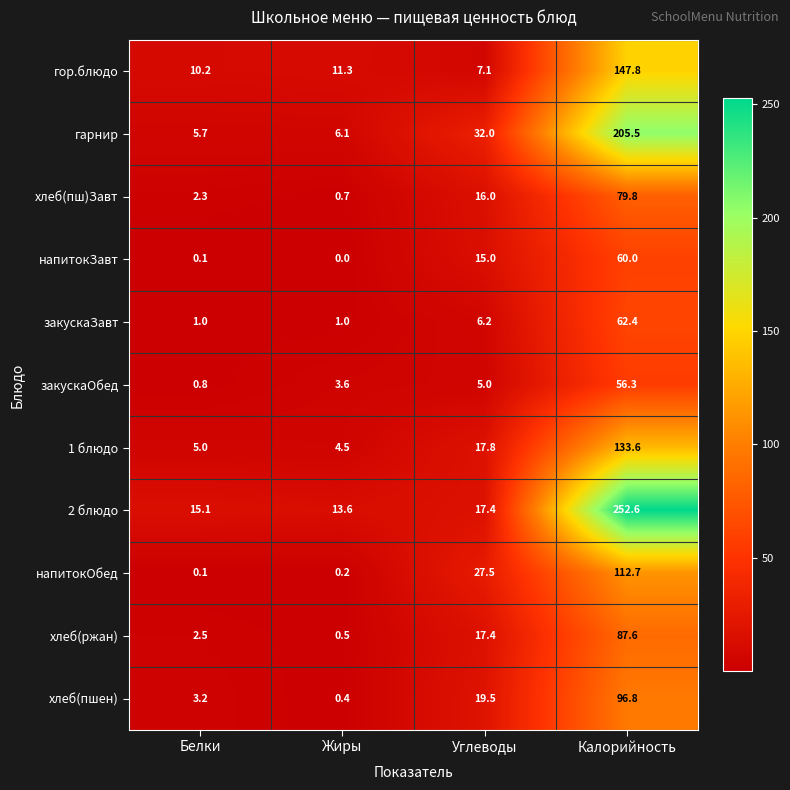

Which series changed the most between Углеводы and Калорийность?

2 блюдо